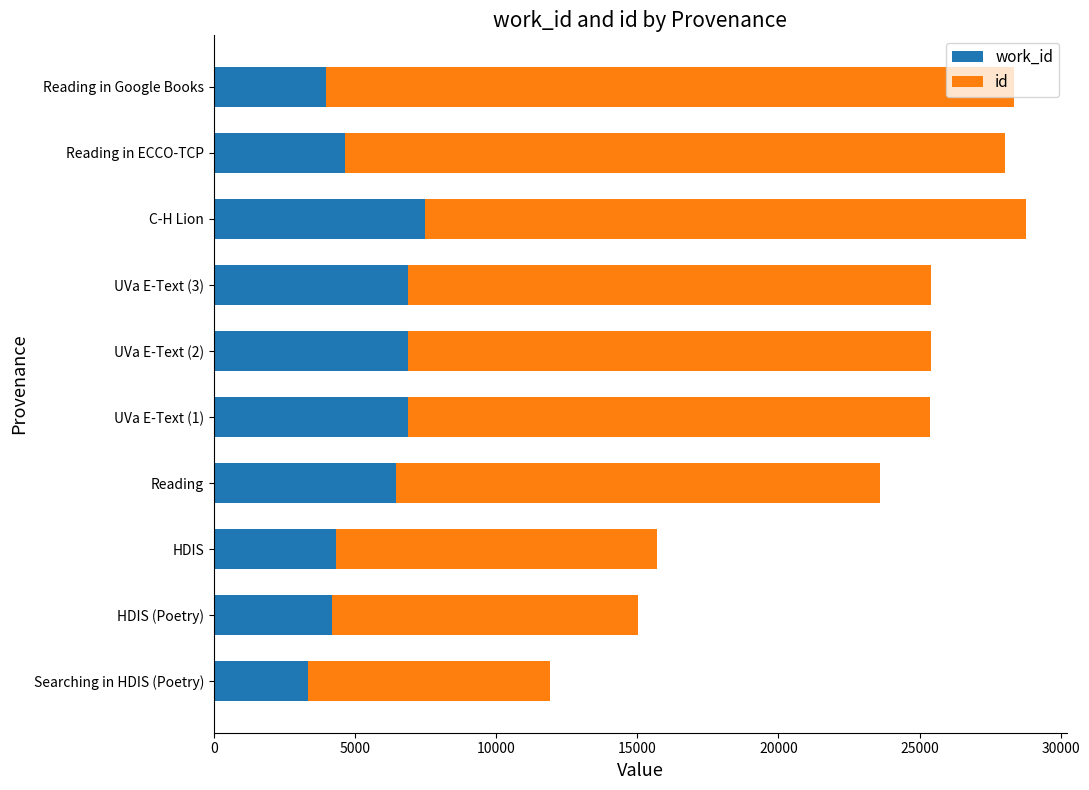

What is the total value across all series at Searching in HDIS (Poetry)?

11930